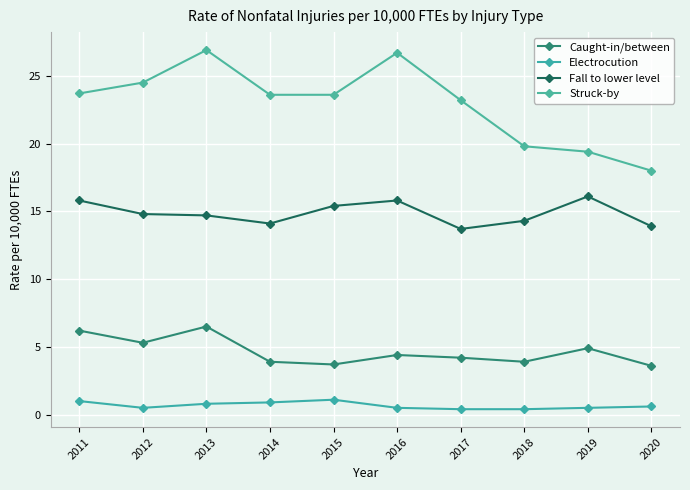

The value of Fall to lower level at 2020 is 13.9. True or false?

True